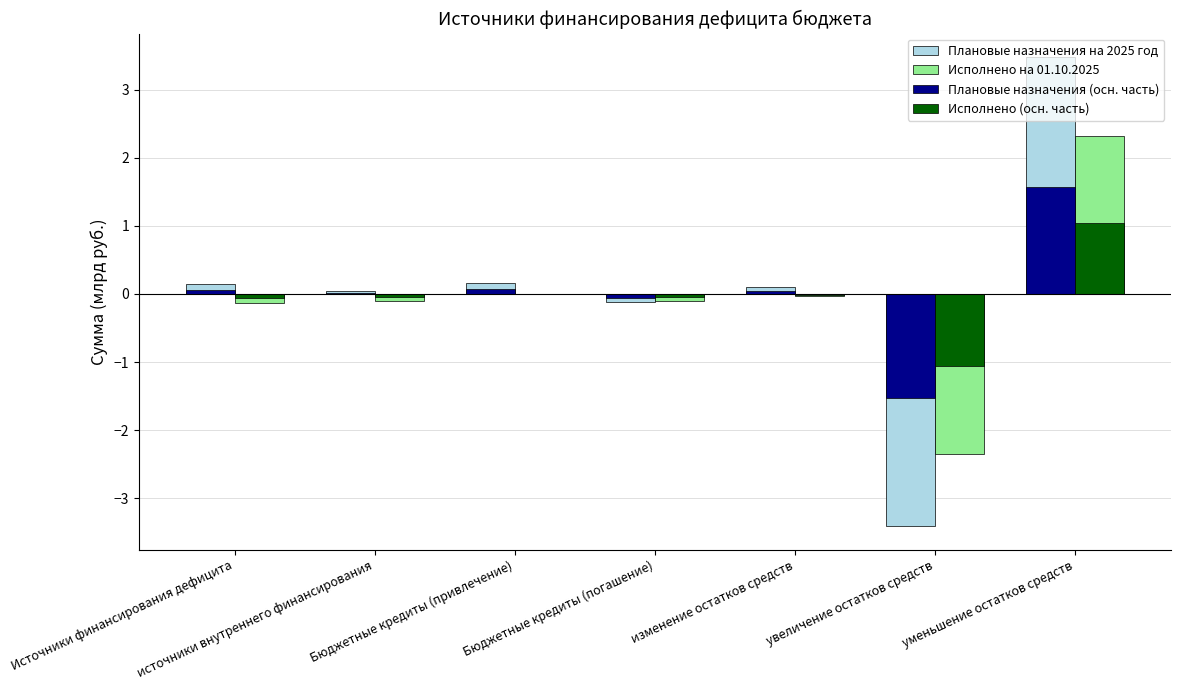

What is the greatest value displayed?

3.5